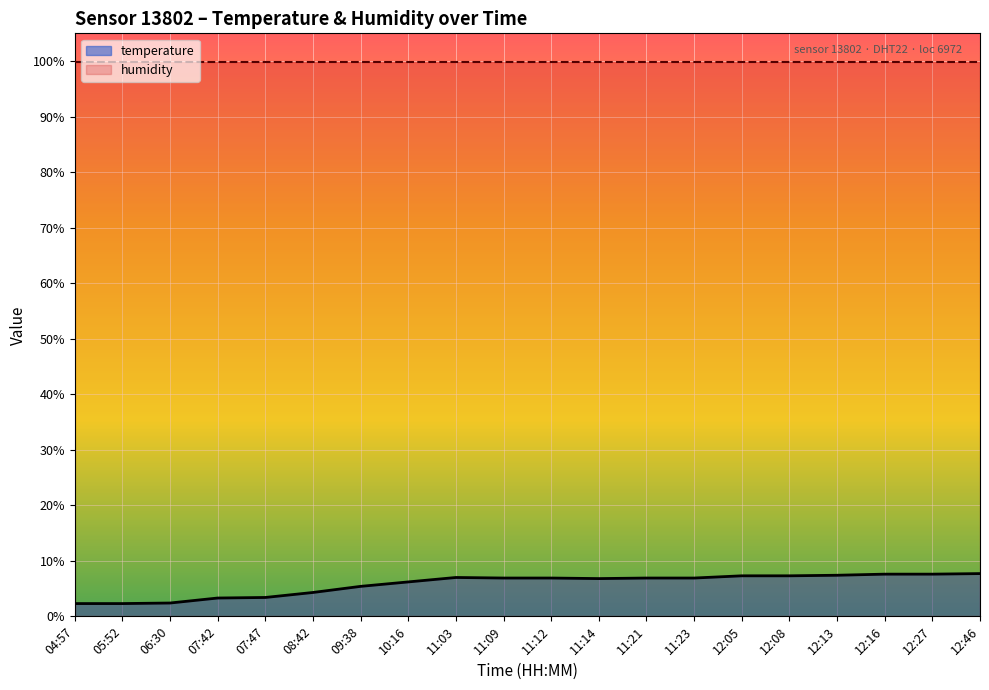

The value of temperature at 11:03 is 1.9. True or false?

False